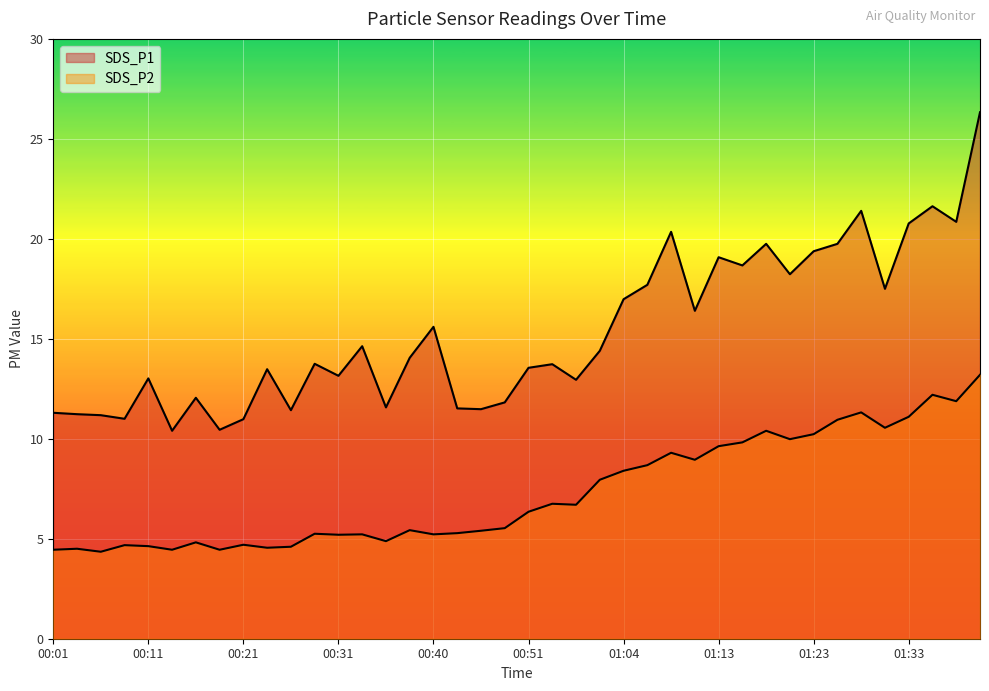

What is the sum of the SDS_P1 values at 00:06 and 00:26?

22.6